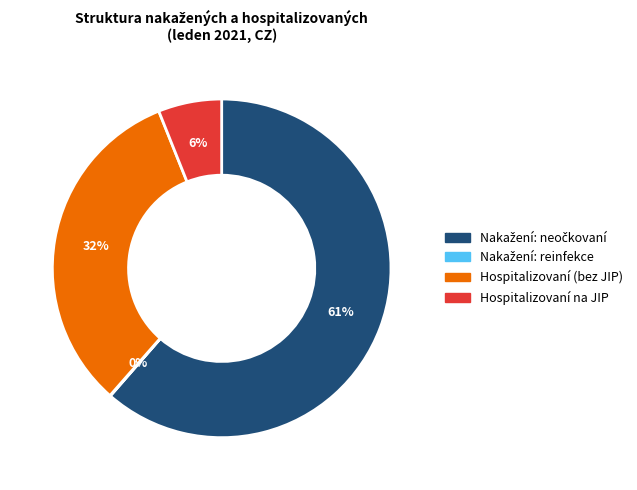

To the nearest percent, what is the average slice percentage?

25%